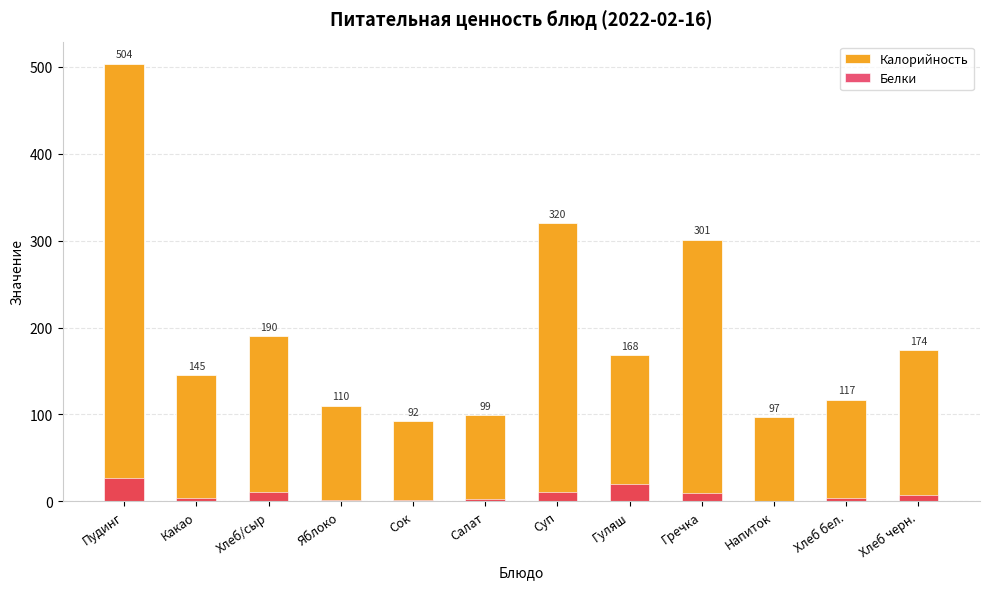

True or false: Белки has a value of 3 at Гречка.

False